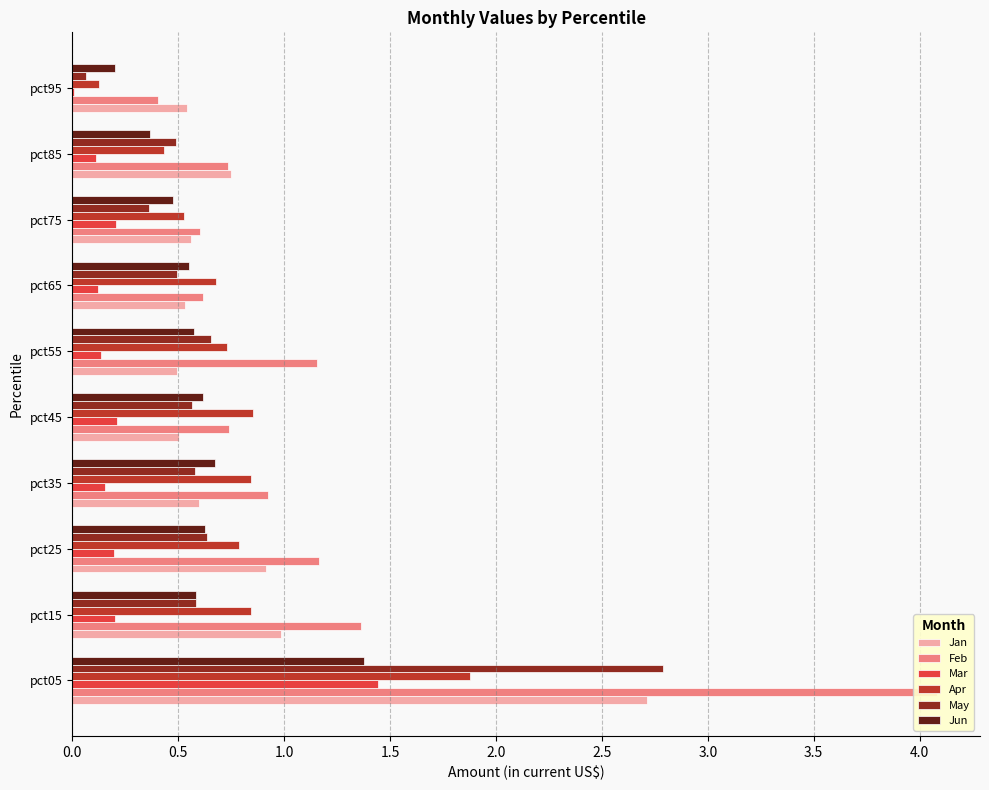

How many bars are there in each group?

6